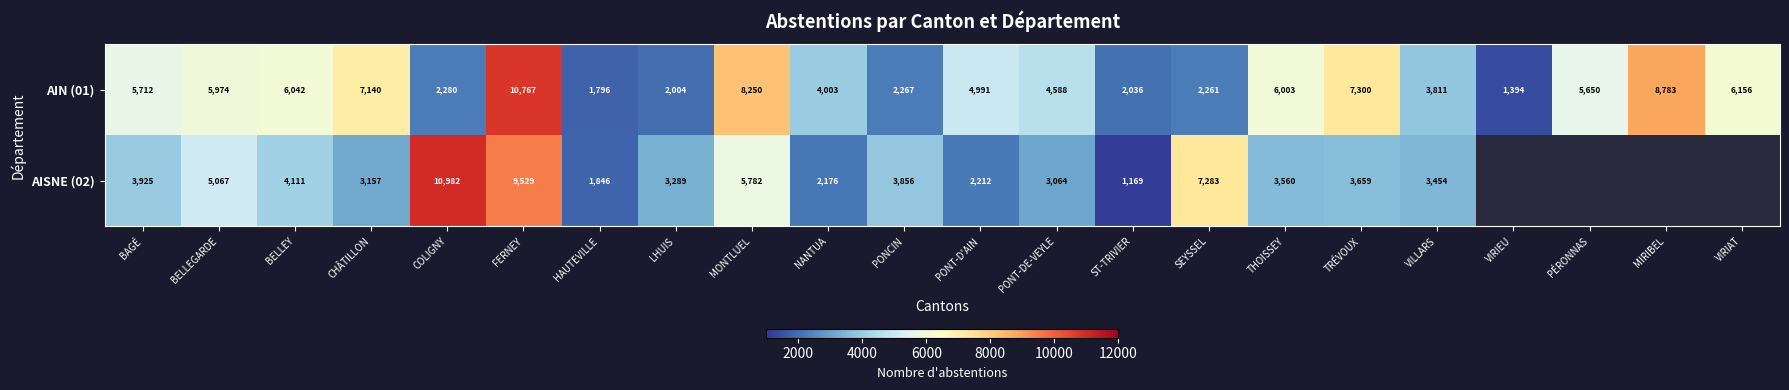

At how many categories does at least one series exceed 1206?

22